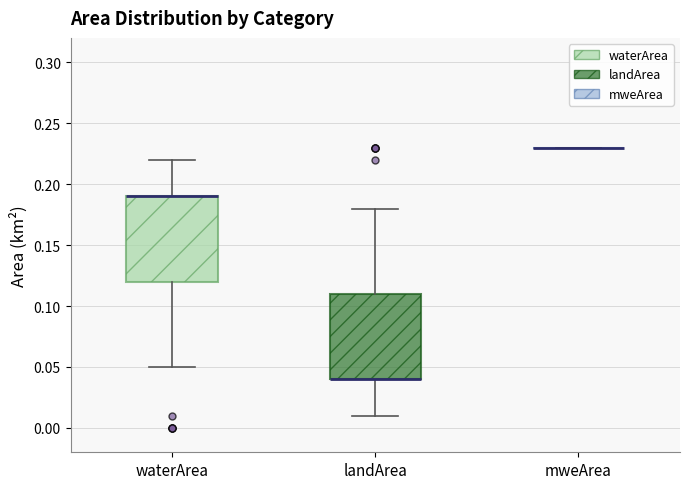

Where does the upper whisker of the box for waterArea end on the y-axis? The values are not printed on the chart, so give them approximately, as read against the axis.

0.22